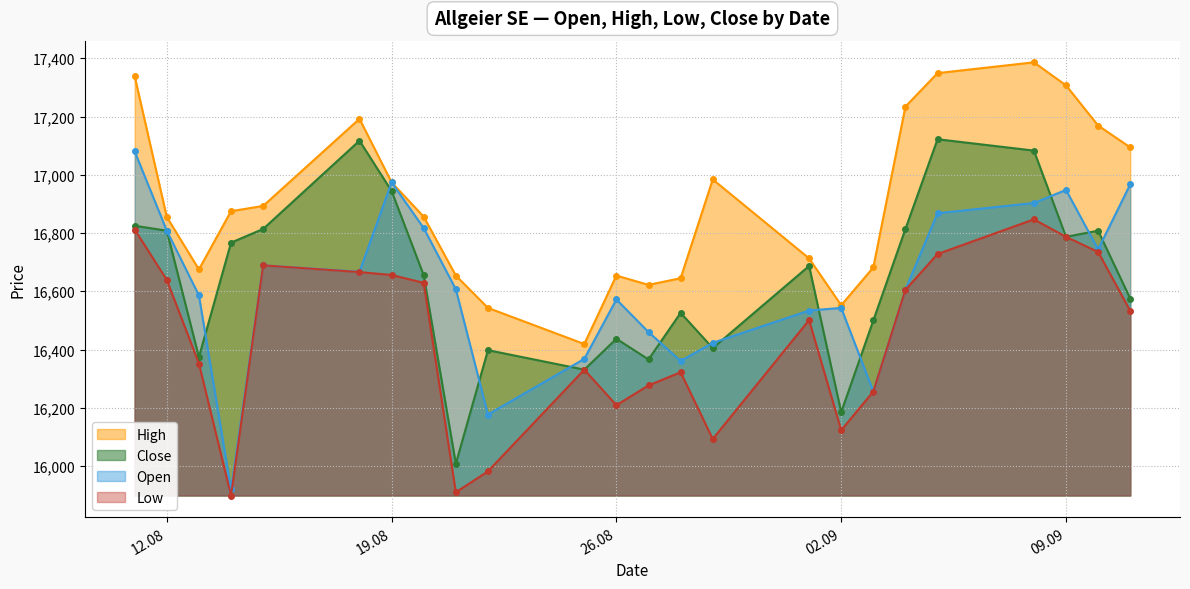

How many lines are shown in the chart?

4